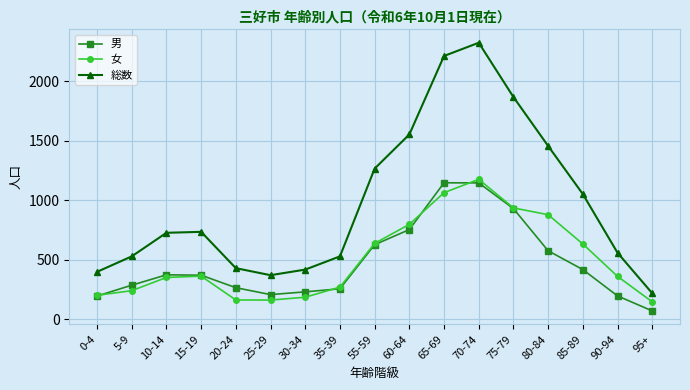

Which label corresponds to the smallest value in the chart?

95+